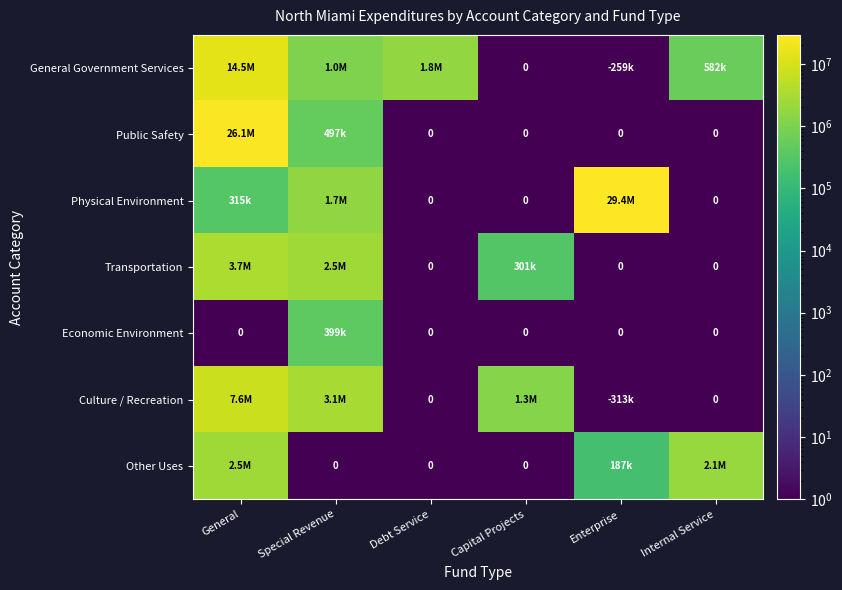

Rank the categories by Public Safety value from lowest to highest.

Debt Service, Capital Projects, Enterprise, Internal Service, Special Revenue, General